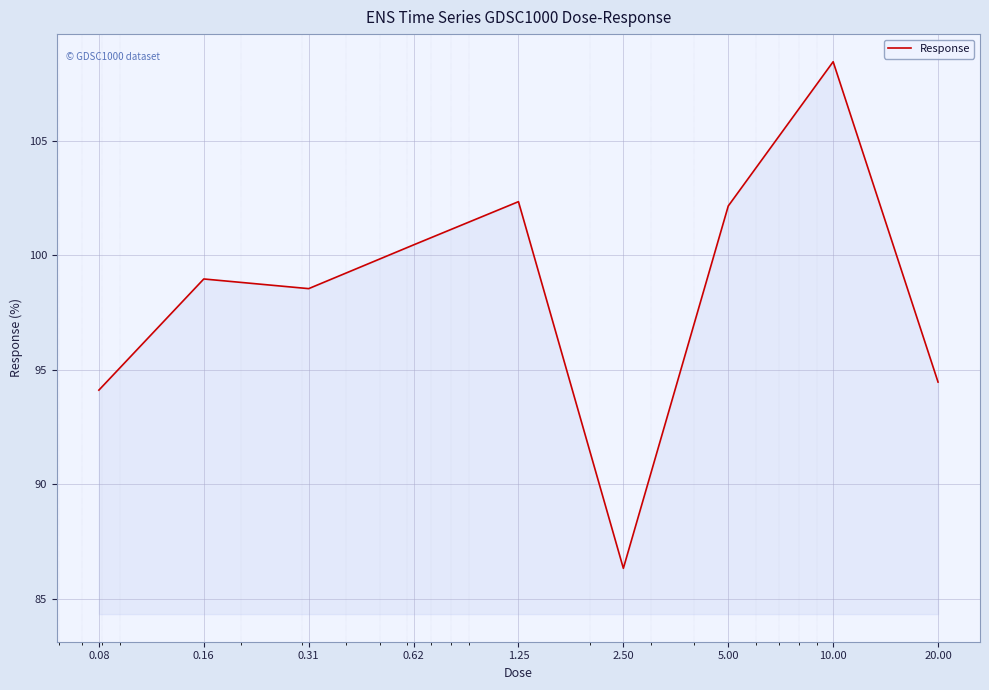

How many values are below 98?

3